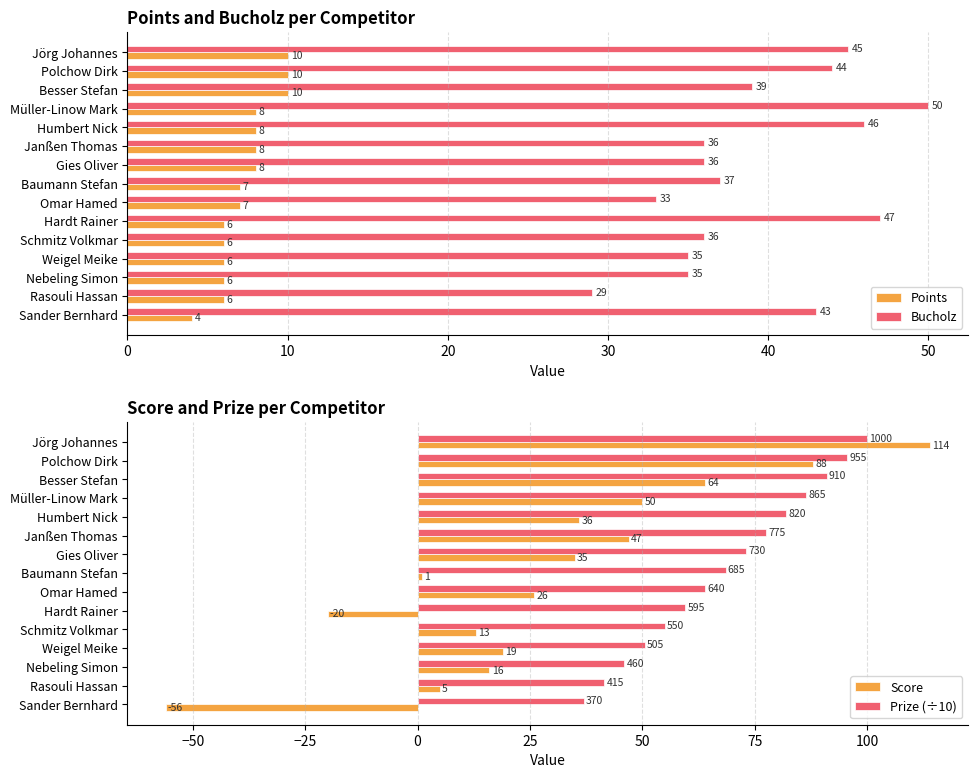

What is the minimum value for Points?

4